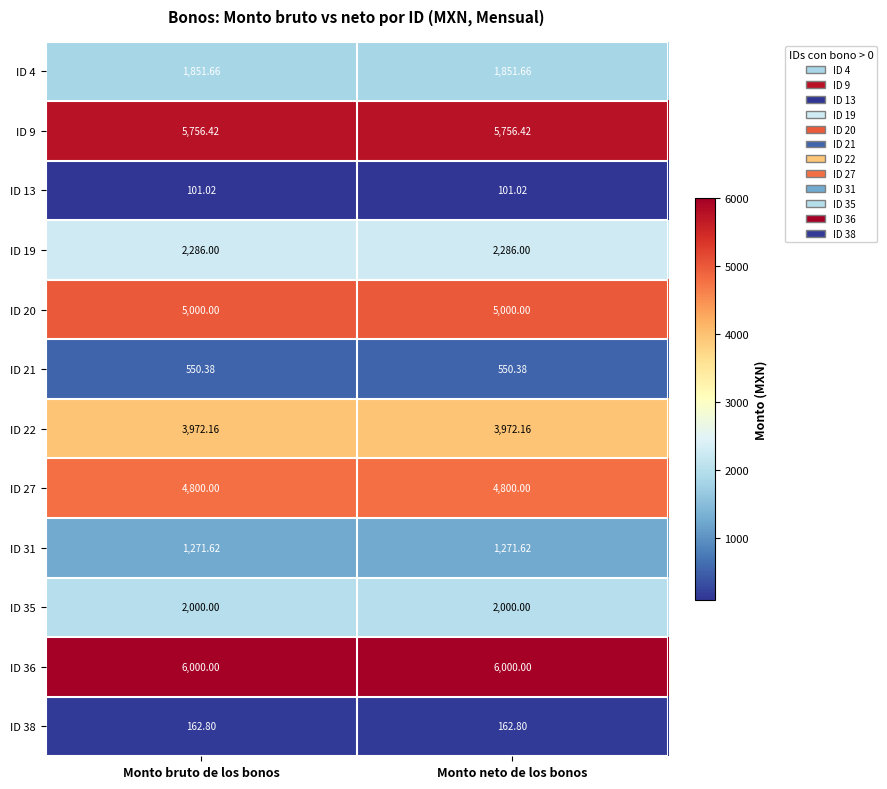

Reading right to left, transcribe all the data shown in this chart.

ID 4: Monto neto de los bonos=1851.7	Monto bruto de los bonos=1851.7
ID 9: Monto neto de los bonos=5756.4	Monto bruto de los bonos=5756.4
ID 13: Monto neto de los bonos=101.0	Monto bruto de los bonos=101.0
ID 19: Monto neto de los bonos=2286.0	Monto bruto de los bonos=2286.0
ID 20: Monto neto de los bonos=5000.0	Monto bruto de los bonos=5000.0
ID 21: Monto neto de los bonos=550.4	Monto bruto de los bonos=550.4
ID 22: Monto neto de los bonos=3972.2	Monto bruto de los bonos=3972.2
ID 27: Monto neto de los bonos=4800.0	Monto bruto de los bonos=4800.0
ID 31: Monto neto de los bonos=1271.6	Monto bruto de los bonos=1271.6
ID 35: Monto neto de los bonos=2000.0	Monto bruto de los bonos=2000.0
ID 36: Monto neto de los bonos=6000.0	Monto bruto de los bonos=6000.0
ID 38: Monto neto de los bonos=162.8	Monto bruto de los bonos=162.8